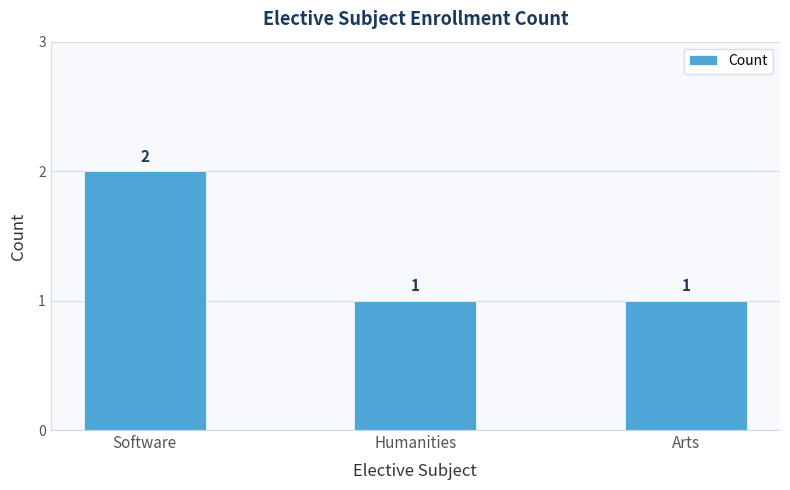

What is the change in value from Software to Arts?

-1